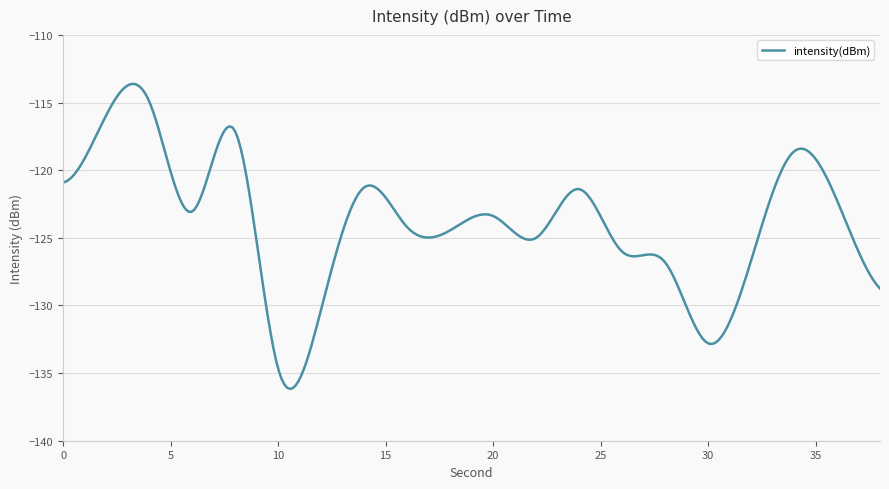

What is the difference between the maximum and minimum values?

22.5